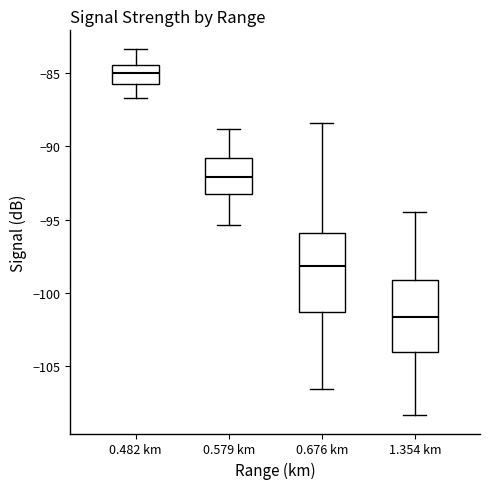

Which box has the highest median line?

0.482 km